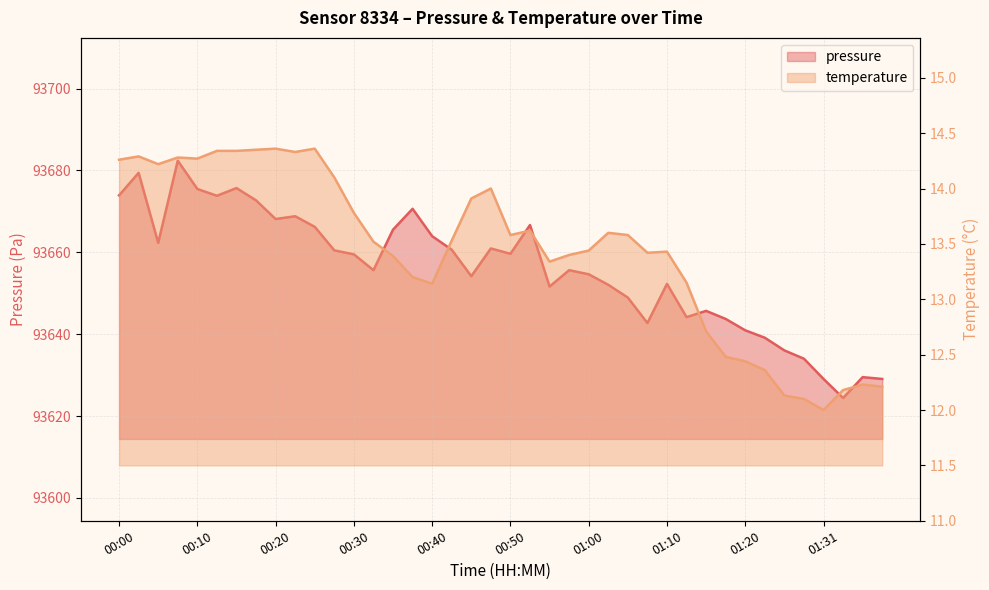

What position from the right is 01:05?

14